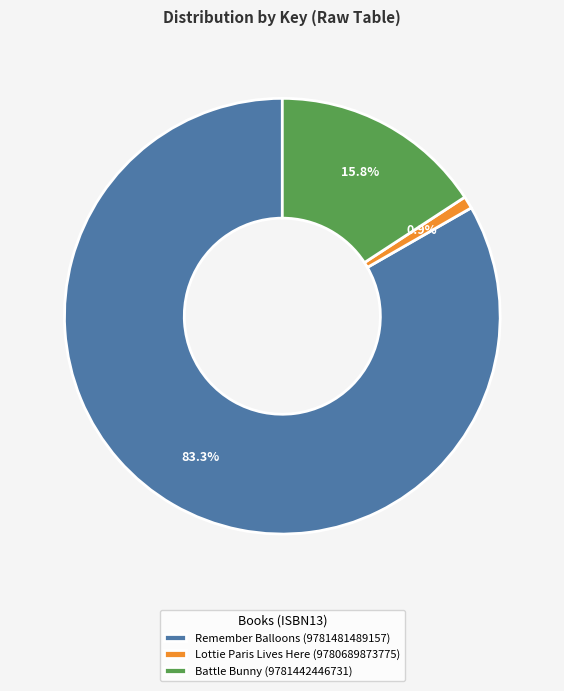

What percentage is the Lottie Paris Lives Here (9780689873775) slice, to the nearest percent?

1%